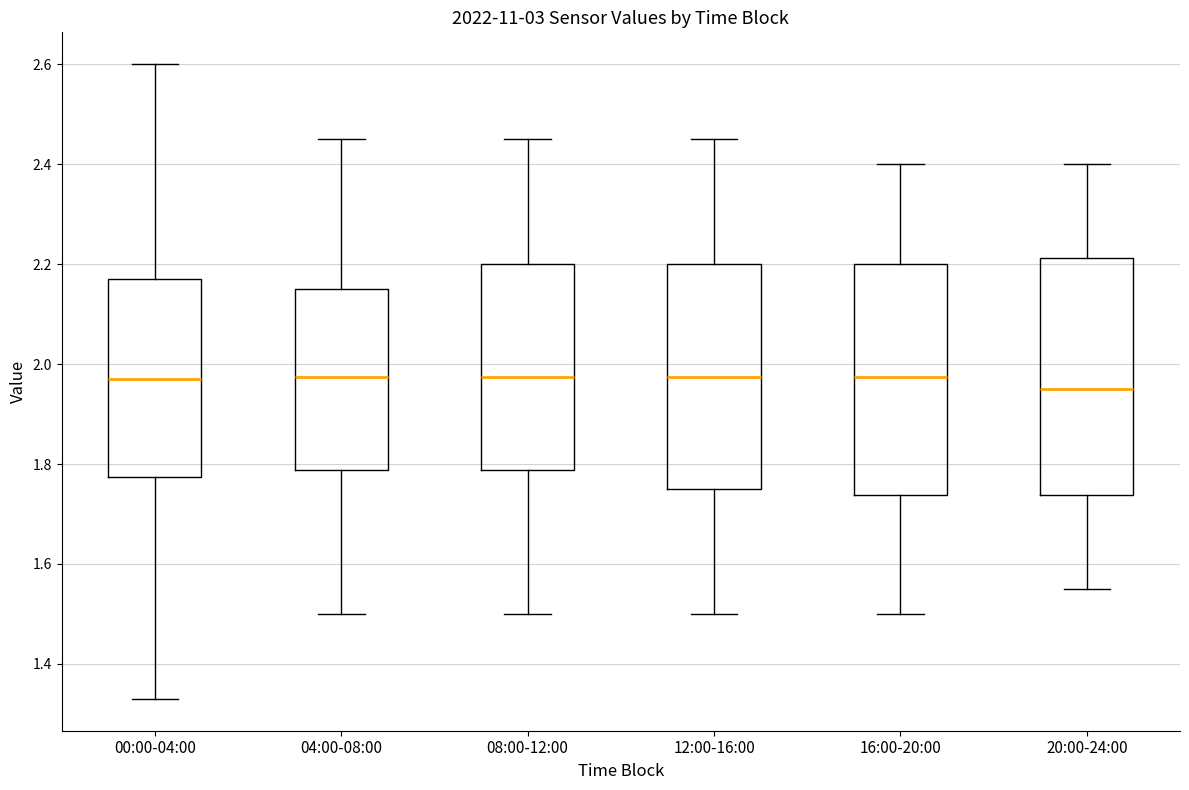

Which box's median line is the lowest?

20:00-24:00